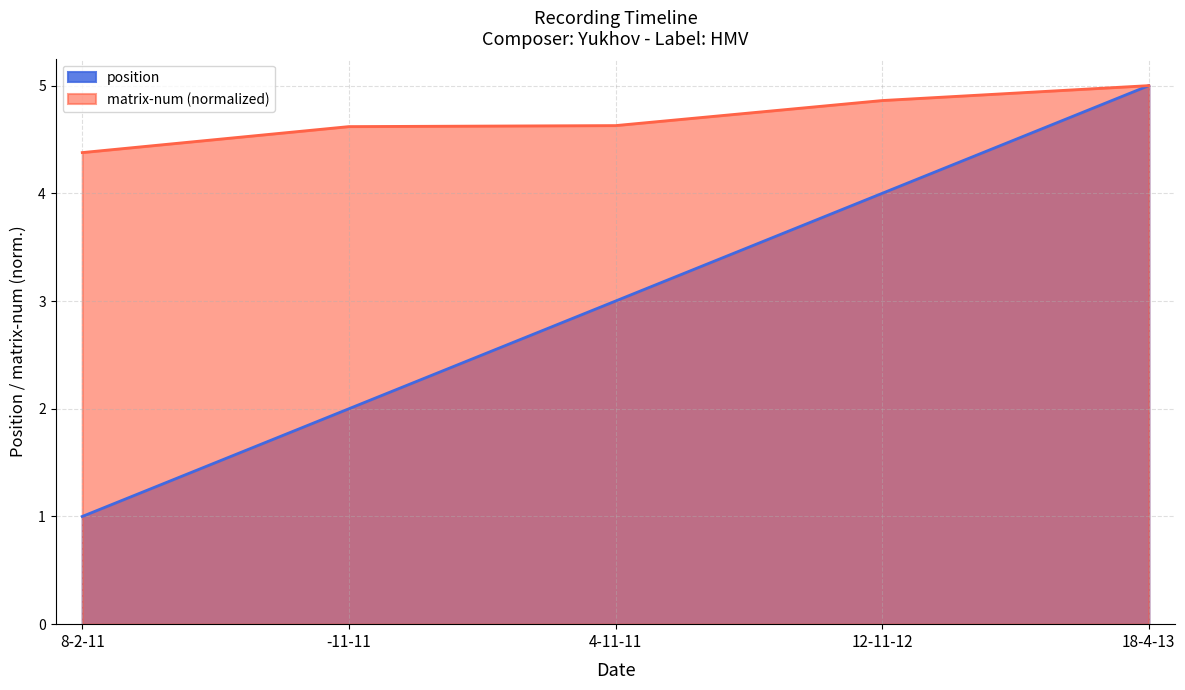

What is the average value of the position series?

3.0